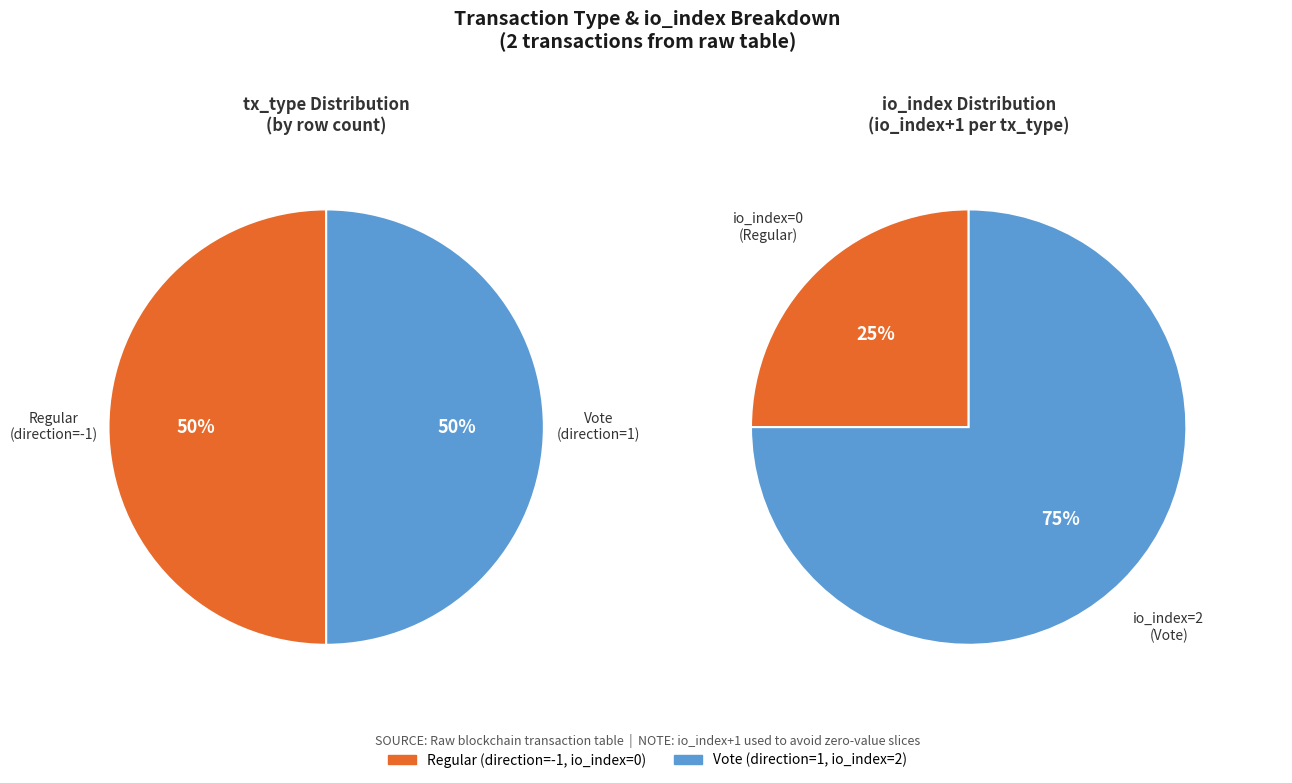

Does any single category account for the majority?

Yes